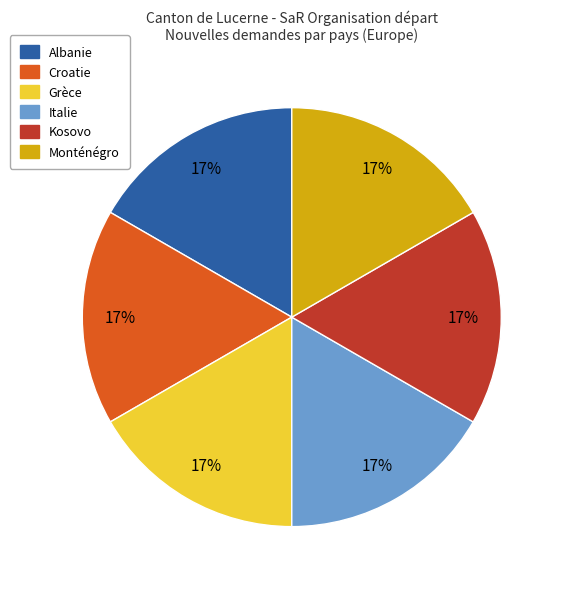

To the nearest percent, what is the difference between the largest and smallest slice percentages?

0%